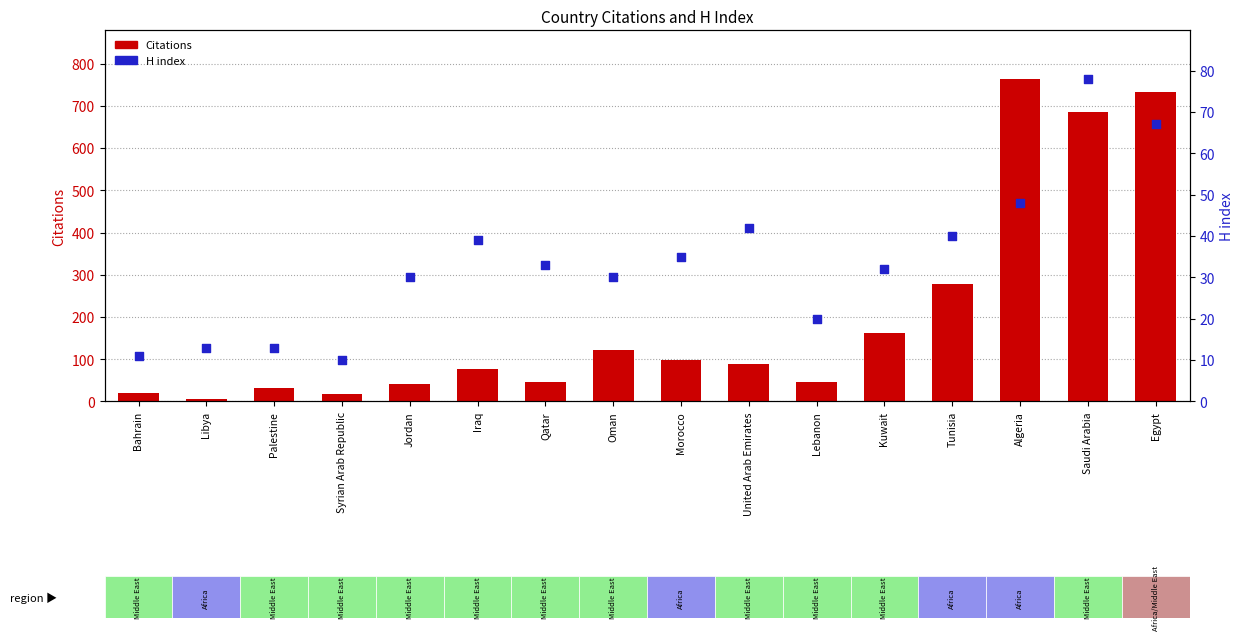

Is the value of H index at Kuwait greater than the value of Citations at Kuwait?

No